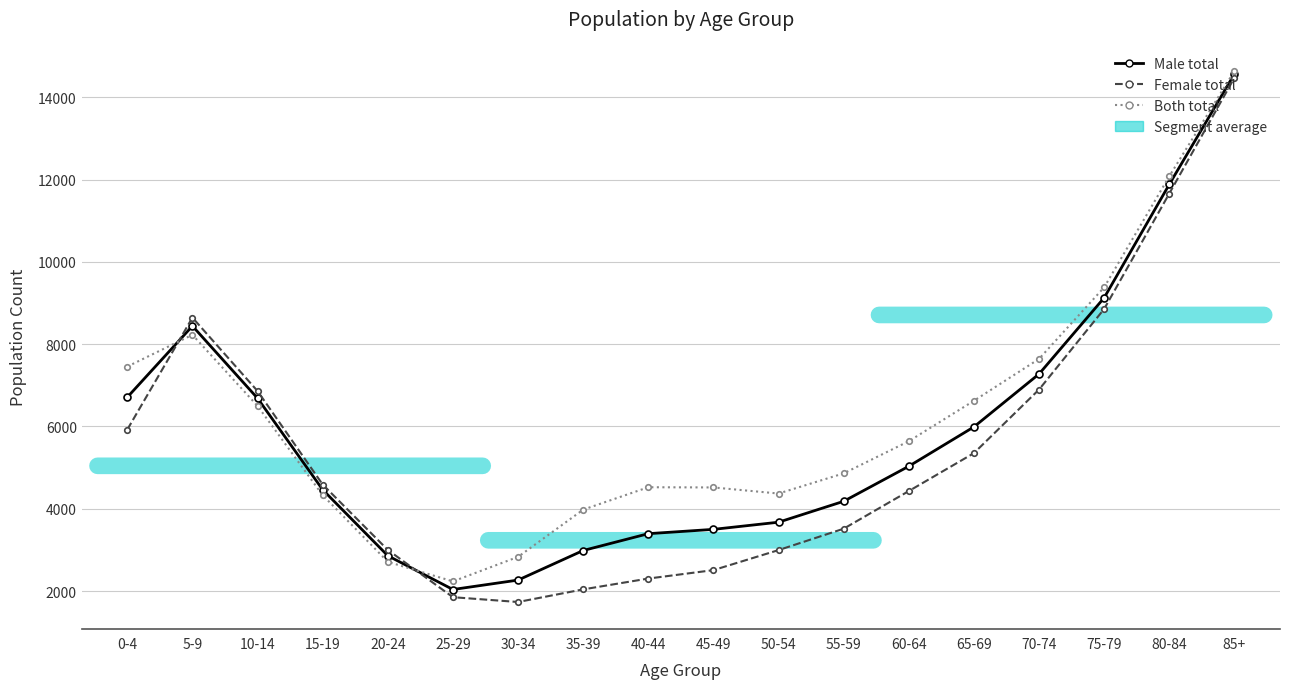

How many data points does each series have?

18